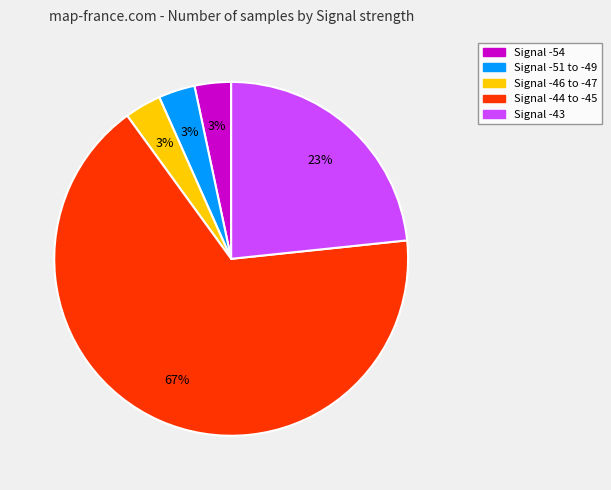

Does any single category account for the majority?

Yes